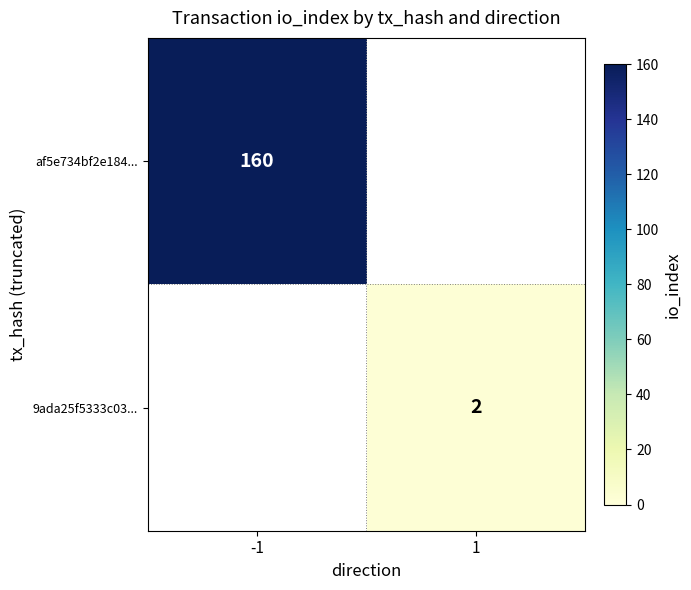

The value of af5e734bf2e184... at -1 is 160. True or false?

True